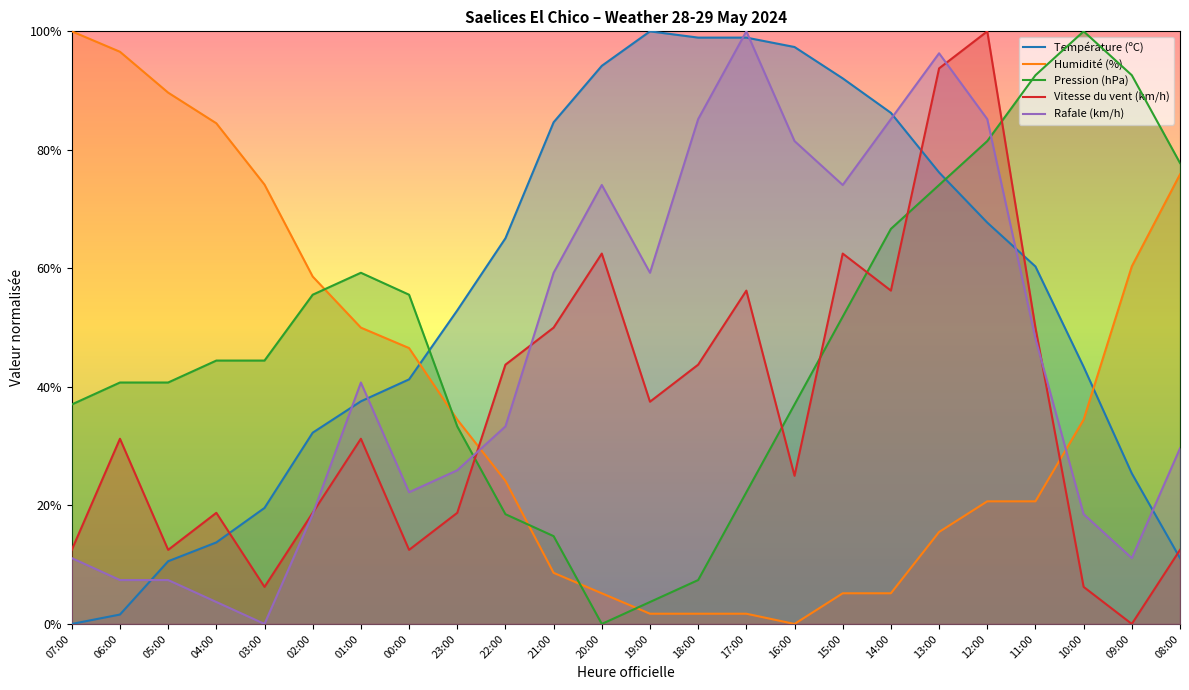

At which label does Température (ºC) first exceed 60?

22:00